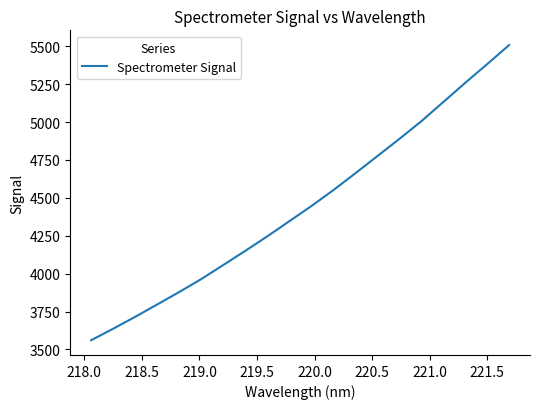

What is the maximum value shown in the chart?

5507.3